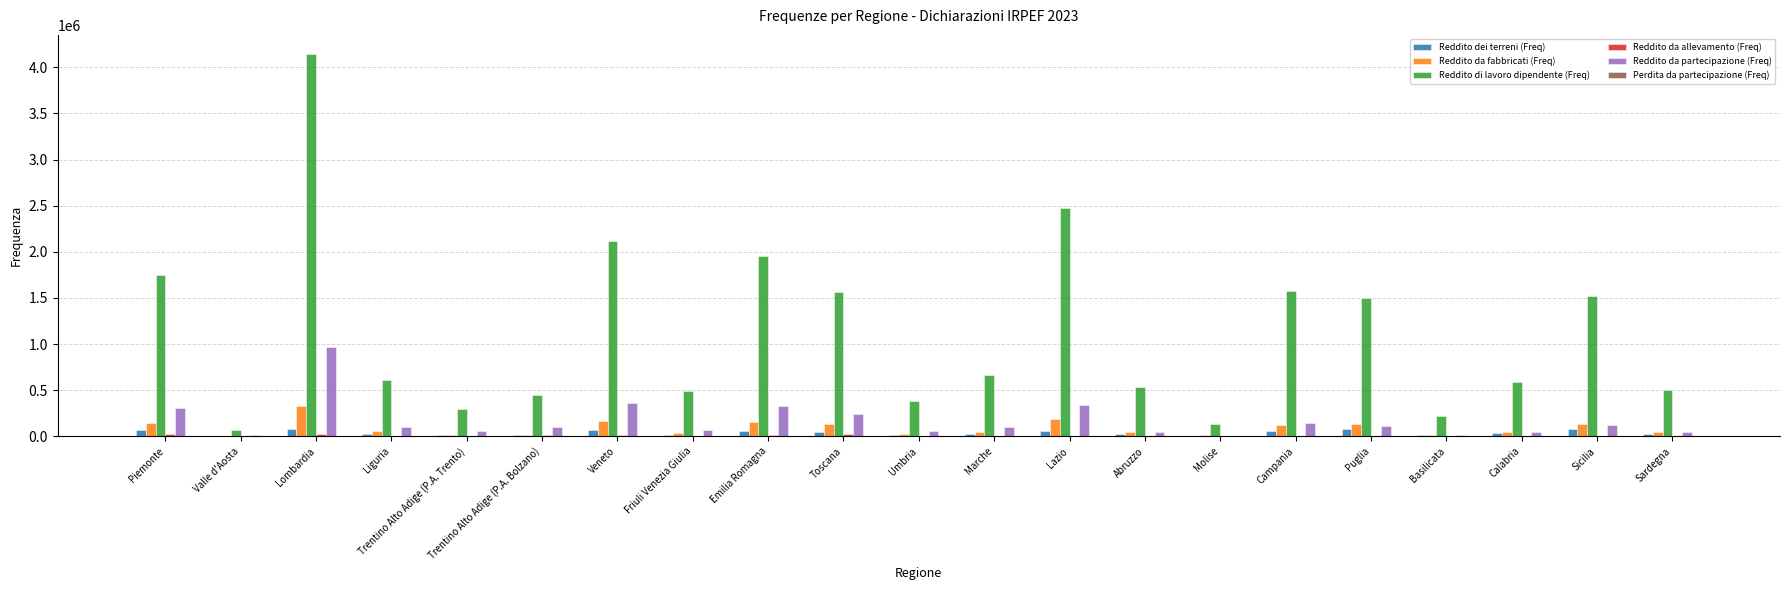

What is the sum of all Reddito da partecipazione (Freq) values?

3582907